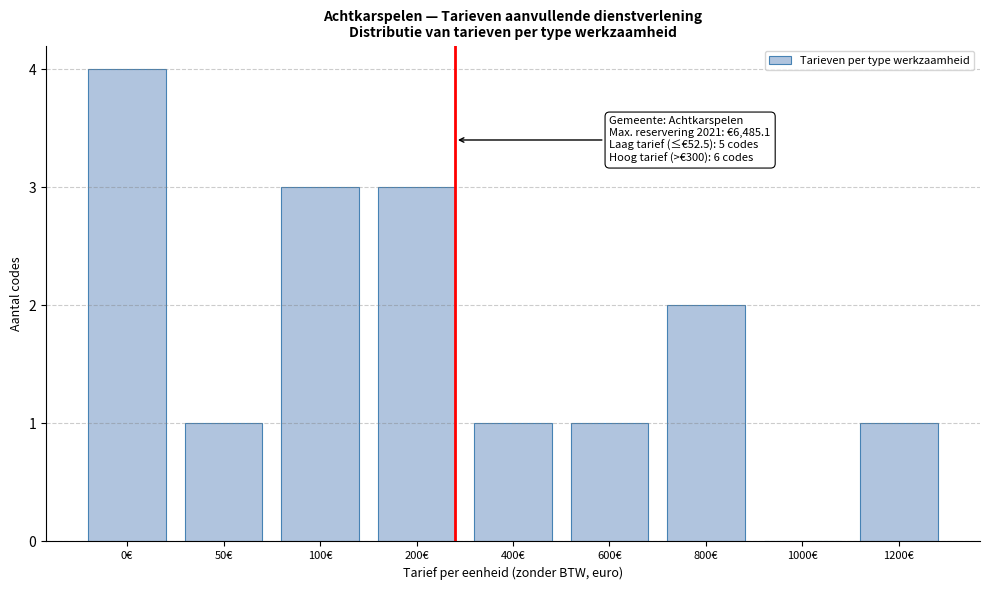

Reading left to right, list all the values displayed in this chart.

0€=4	50€=1	100€=3	200€=3	400€=1	600€=1	800€=2	1000€=0	1200€=1